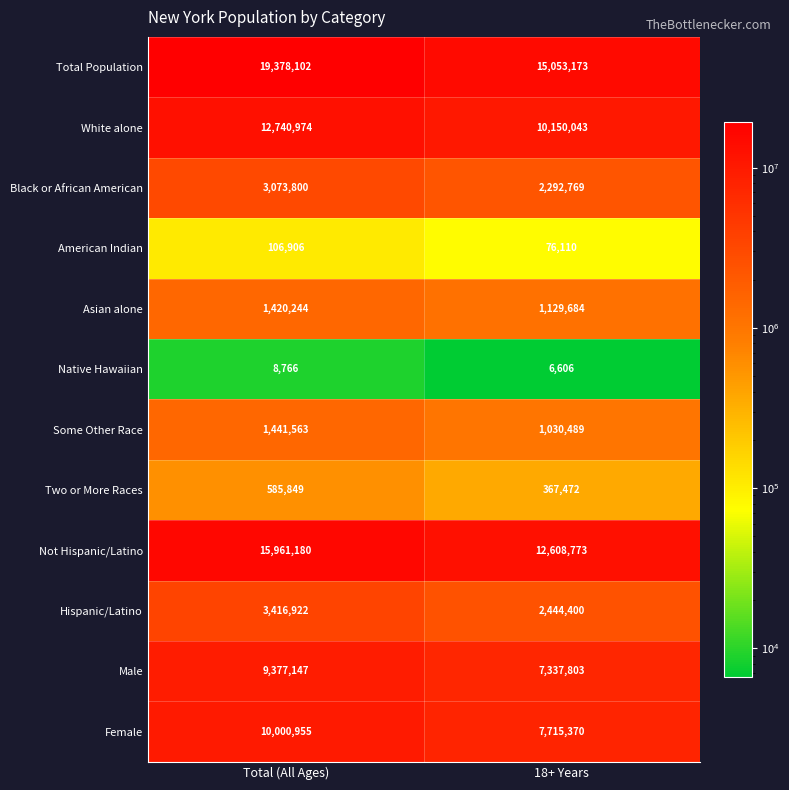

What is the sum of the Some Other Race values at 18+ Years and Total (All Ages)?

2472052